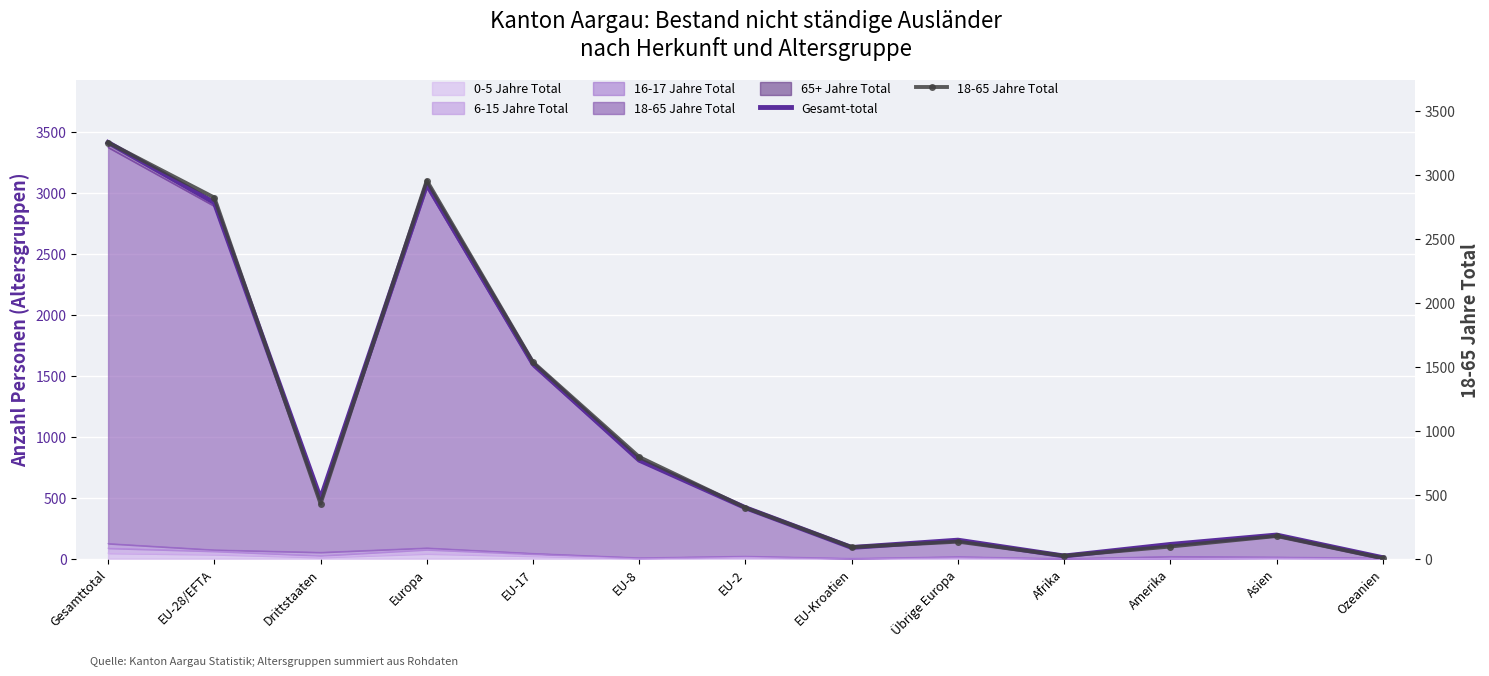

What is the difference between the maximum and minimum values in the Gesamt-total series?

3406